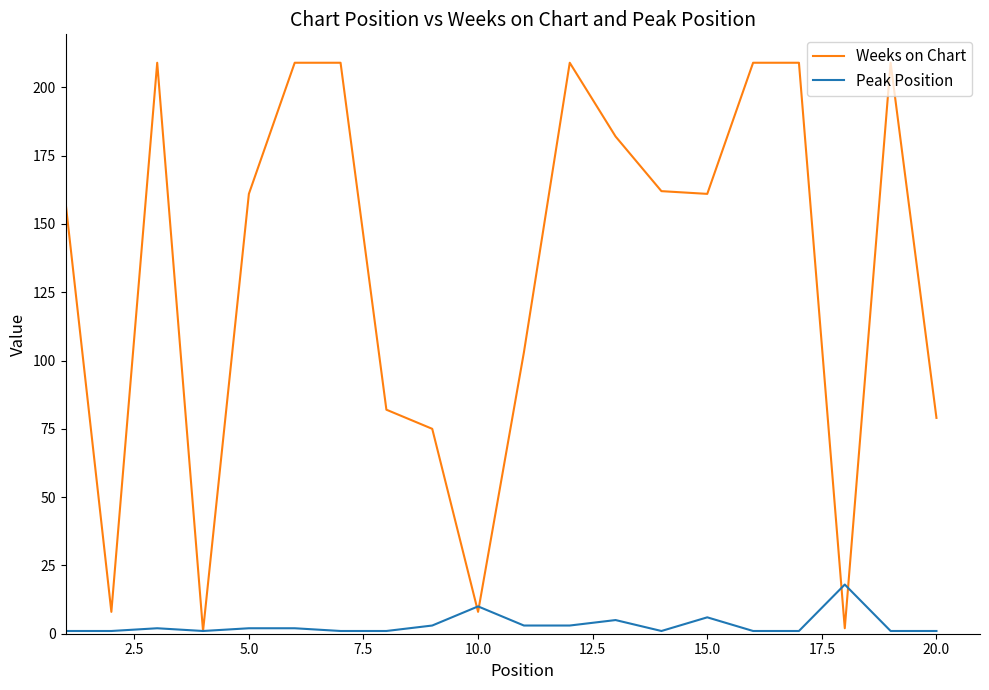

At how many categories does at least one series exceed 190?

7